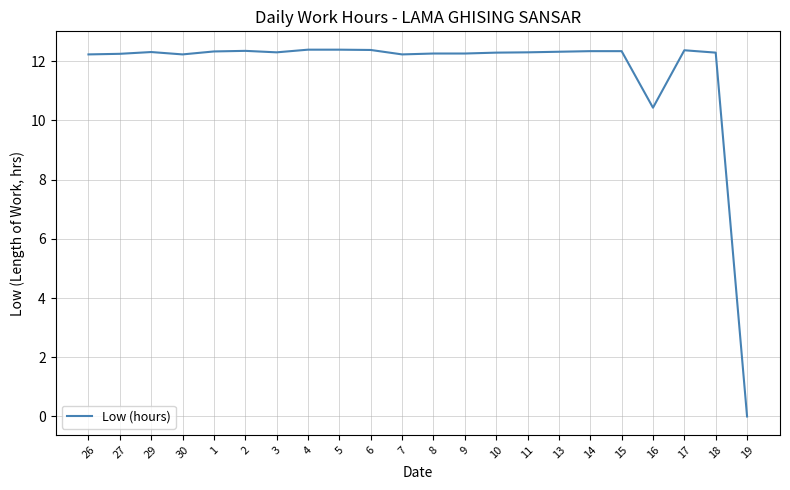

What is the ratio of the value at 3 to the value at 18?

1.0